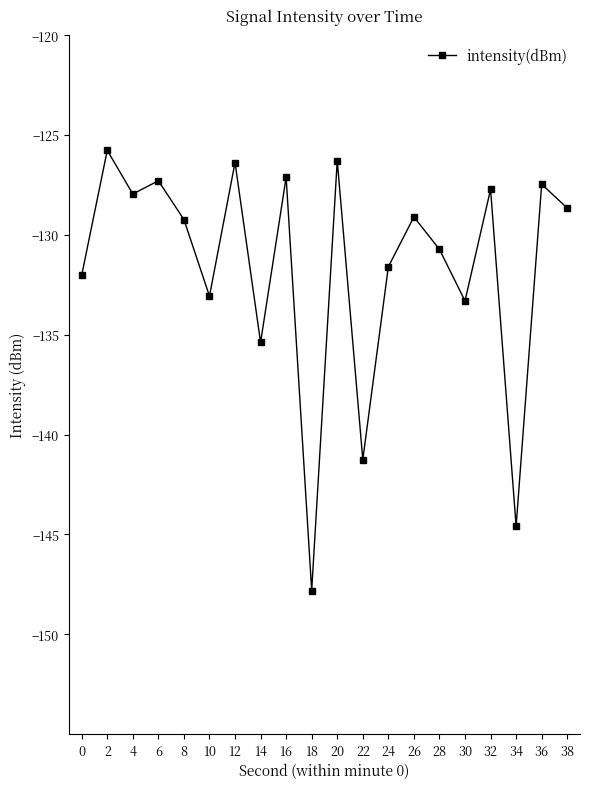

True or false: the data shows -64.8 at 20.

False